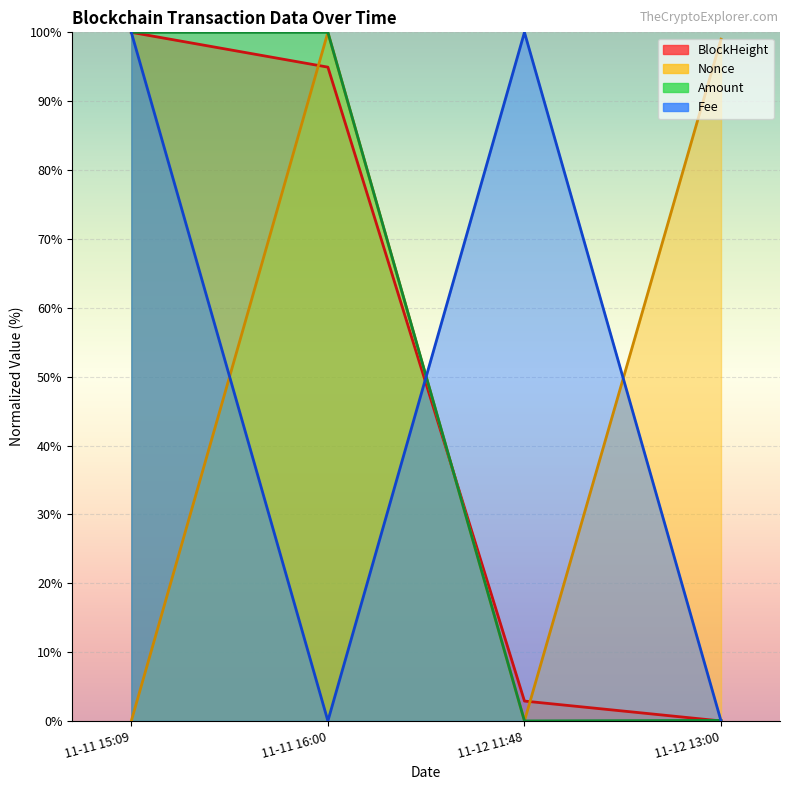

At which category is the sum across all series the highest?

11-11 15:09